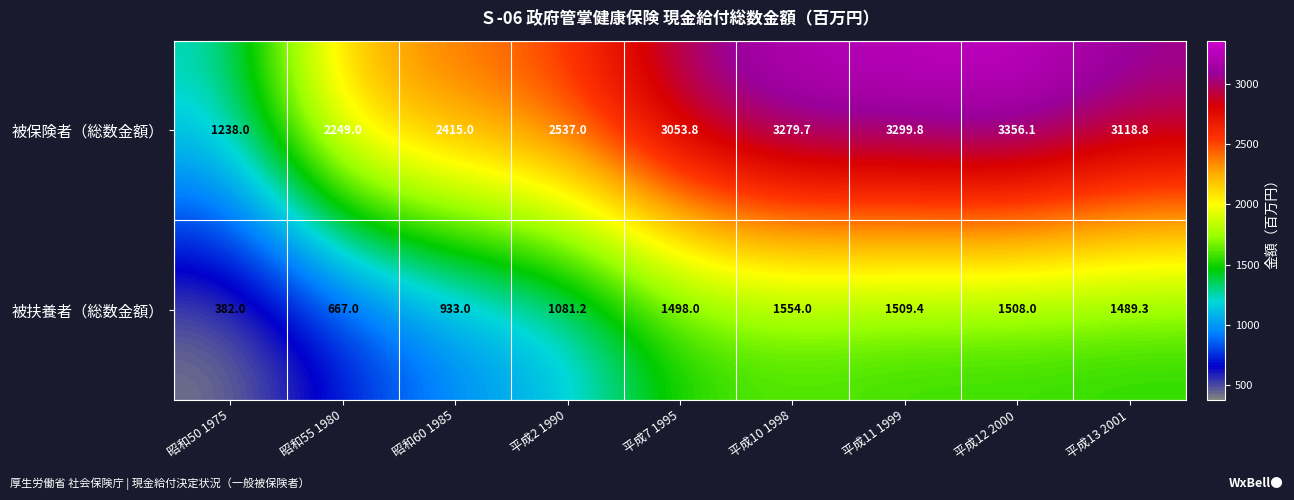

What is the average value of the 被扶養者（総数金額） series?

1180.2